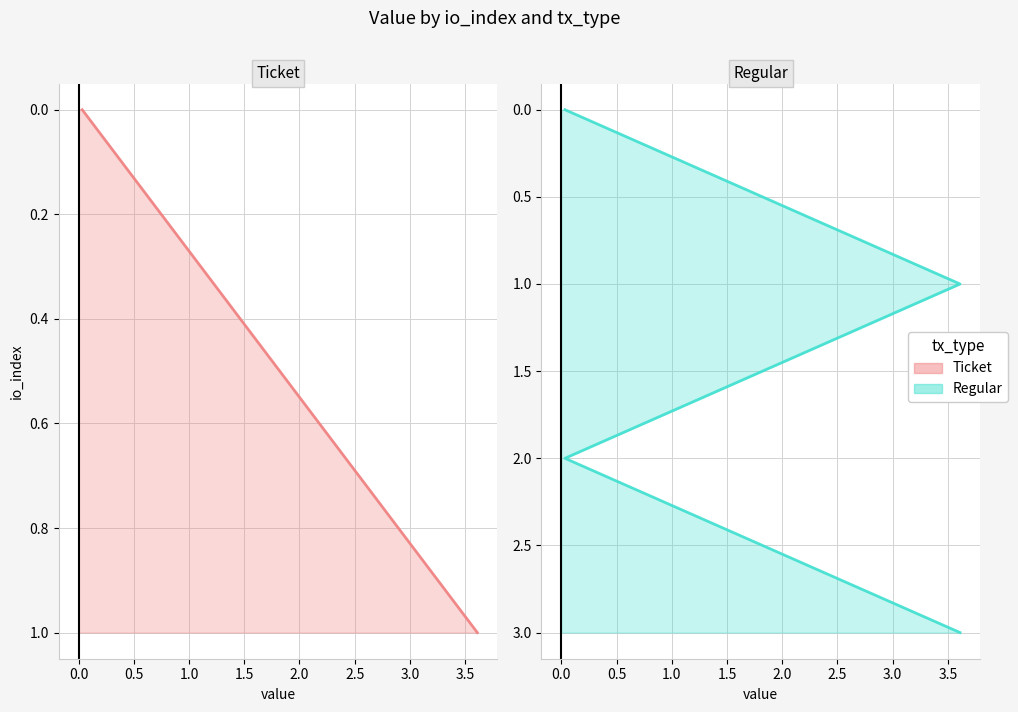

Does the chart have visible grid lines?

Yes